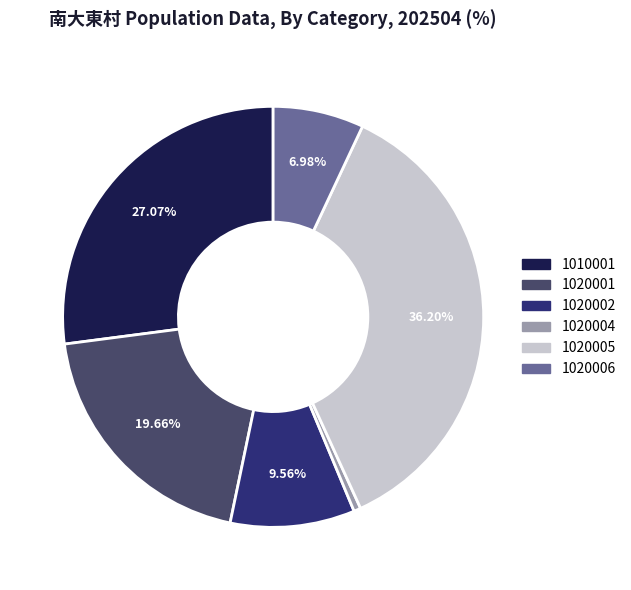

Does any single category account for the majority?

No